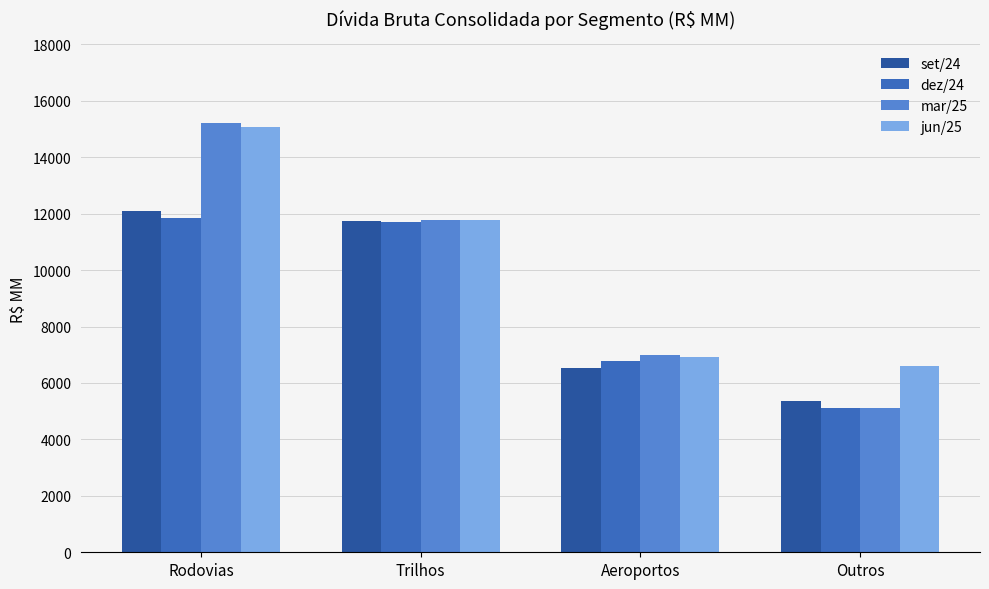

How many bars are there in each group?

4